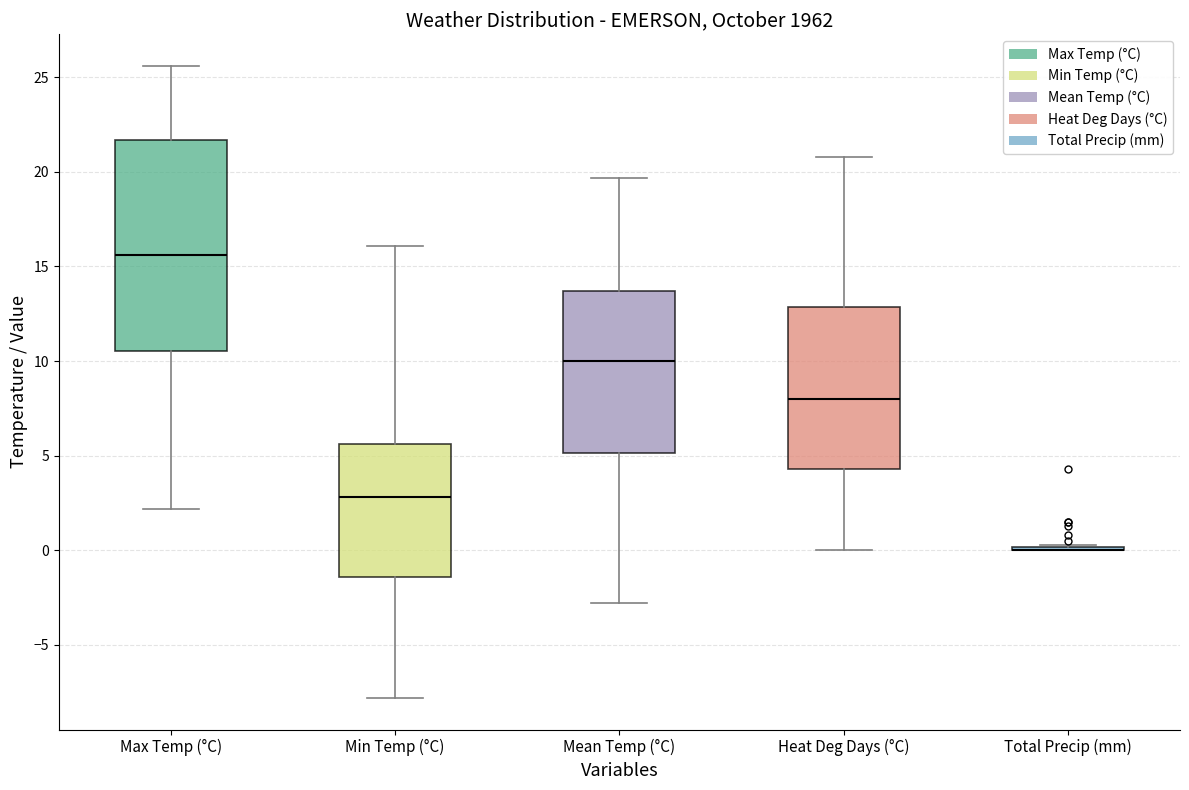

Comparing the boxes themselves (not the whiskers), which one is the tallest?

Max Temp (°C)